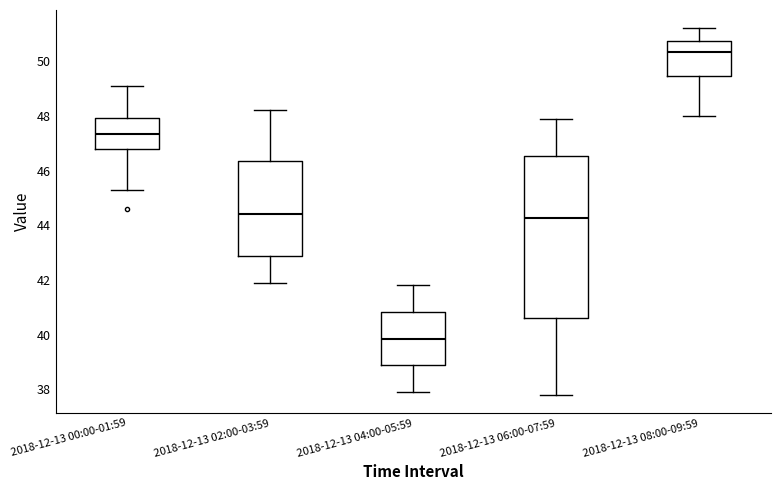

Reading left to right, read every box against the y-axis: the position of its median line, the range the box covers, and the ends of its whiskers. The values are not printed on the chart, so give them approximately, as read against the axis.

2018-12-13 00:00-01:59: median 47.4, box 46.8 to 48.0, whiskers 45.4 to 49.2
2018-12-13 02:00-03:59: median 44.4, box 42.8 to 46.4, whiskers 42.0 to 48.2
2018-12-13 04:00-05:59: median 39.8, box 38.8 to 40.8, whiskers 38.0 to 41.8
2018-12-13 06:00-07:59: median 44.2, box 40.6 to 46.6, whiskers 37.8 to 48.0
2018-12-13 08:00-09:59: median 50.4, box 49.4 to 50.8, whiskers 48.0 to 51.2